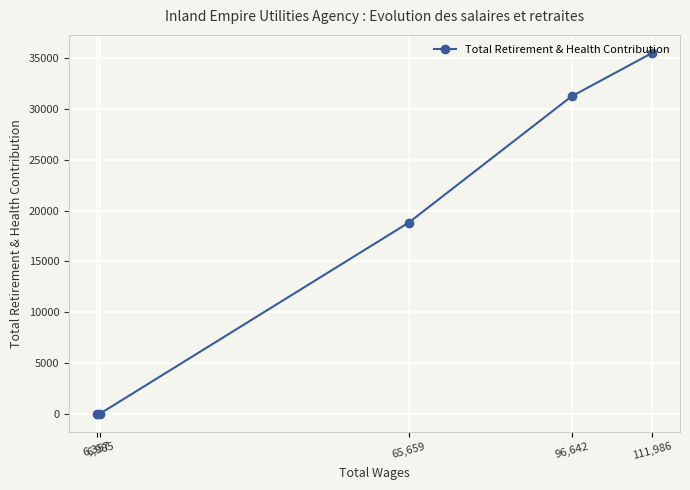

What is the change in value from 96,642 to 6,985?

-31255